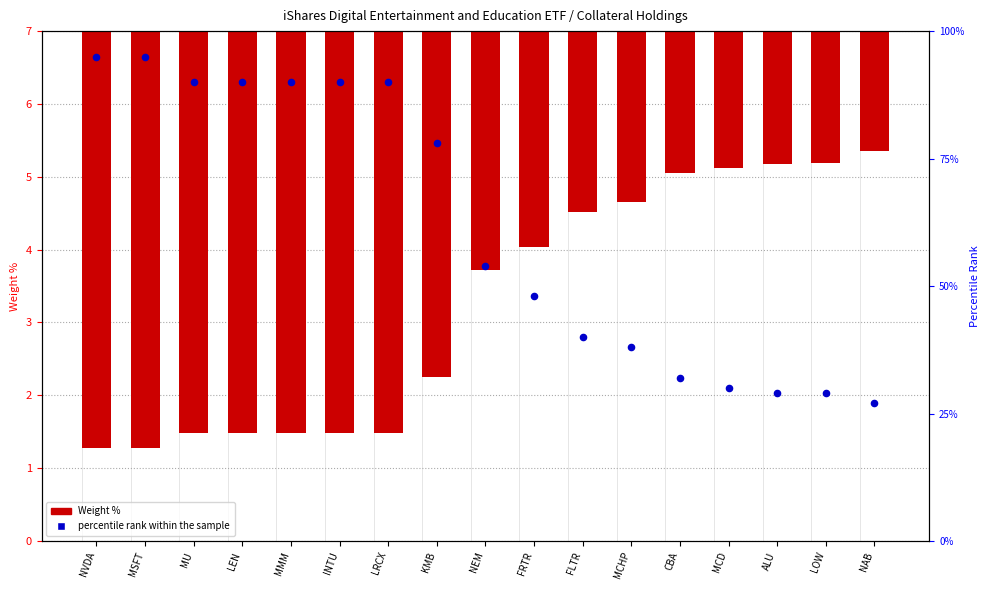

Between MCHP and MU, which is larger?

MU